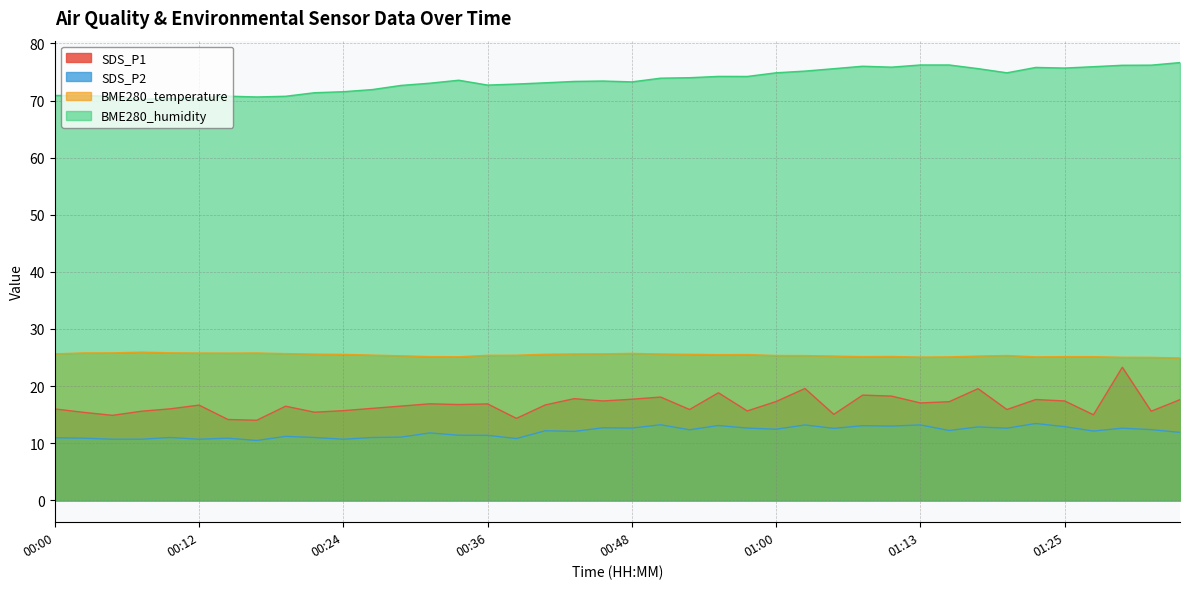

Which has a higher value, 01:35 or 01:32?

01:35